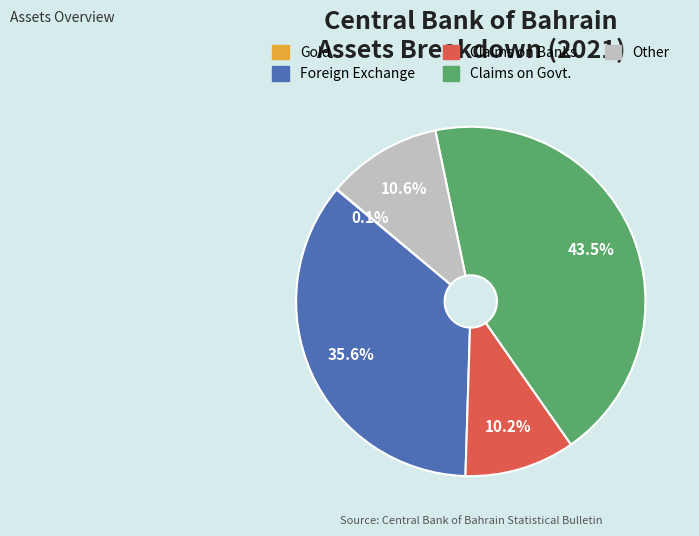

To the nearest percent, what is the combined percentage of Claims on Banks and Claims on Govt.?

54%